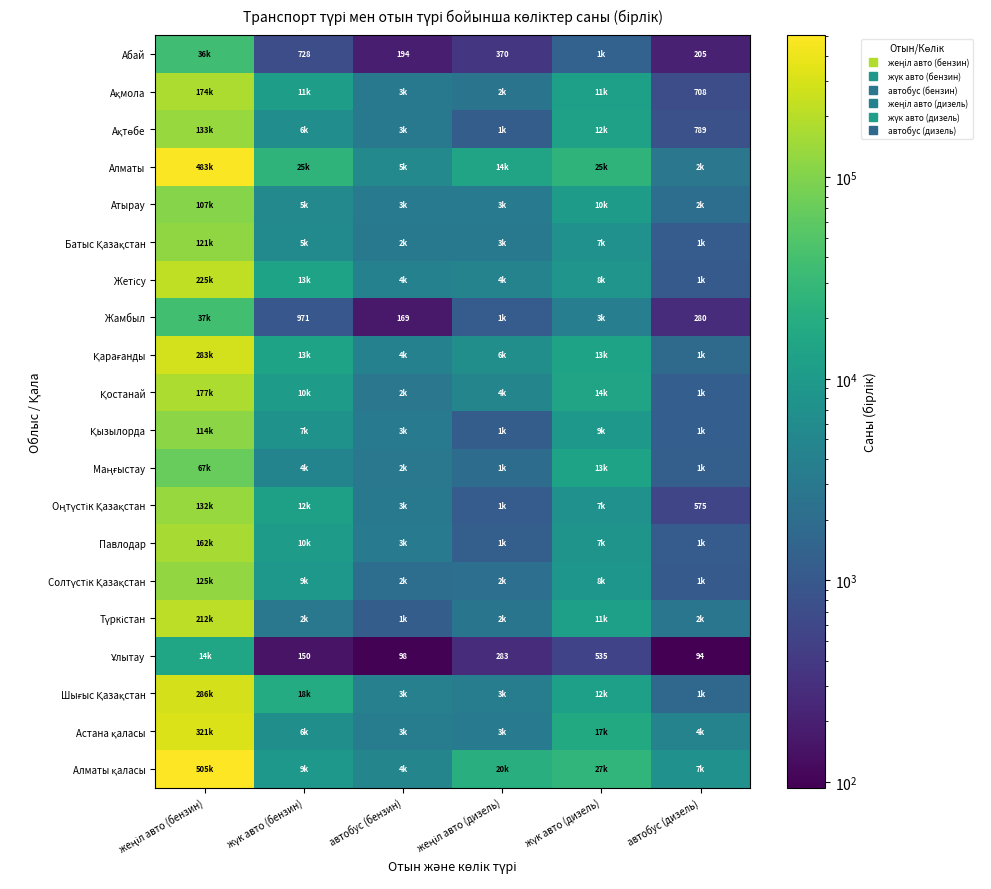

Rank the categories by Ұлытау value from lowest to highest.

автобус (дизель), автобус (бензин), жүк авто (бензин), жеңіл авто (дизель), жүк авто (дизель), жеңіл авто (бензин)